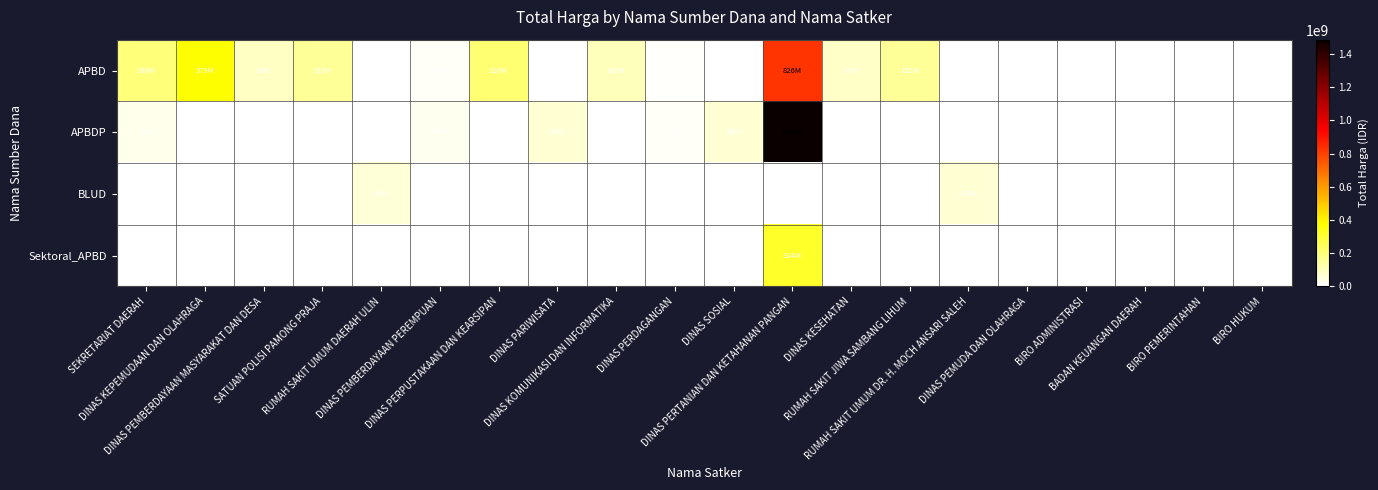

At RUMAH SAKIT JIWA SAMBANG LIHUM, list the series in order from smallest to largest.

APBDP, BLUD, Sektoral_APBD, APBD